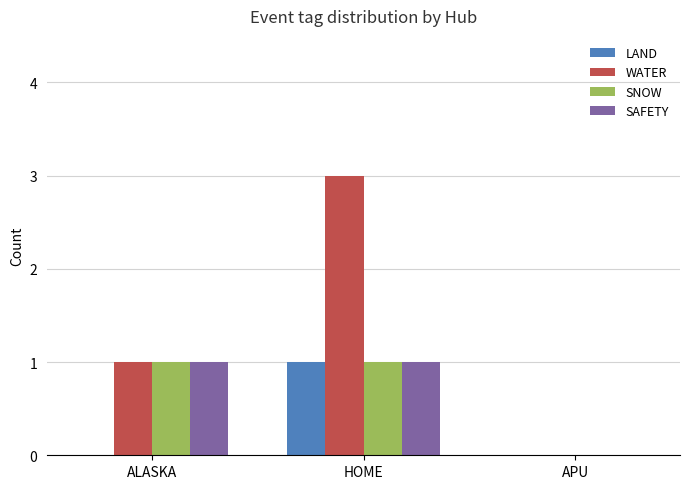

At which label does LAND reach its peak?

HOME